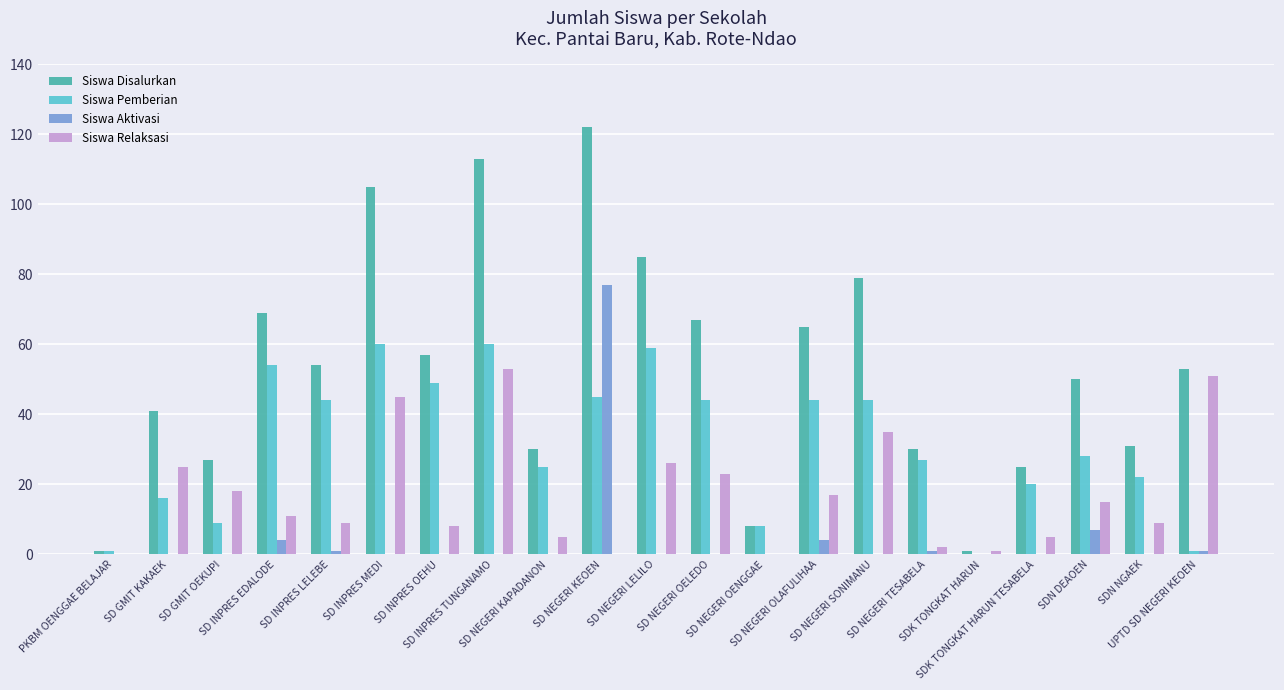

What is the difference between the Siswa Pemberian values at SD NEGERI KAPADANON and SD GMIT OEKUPI?

16